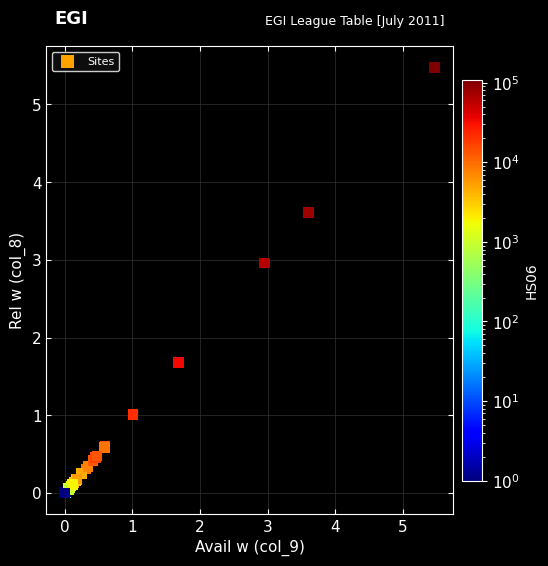

What Y value in the scatter plot is closest to 2?

1.7